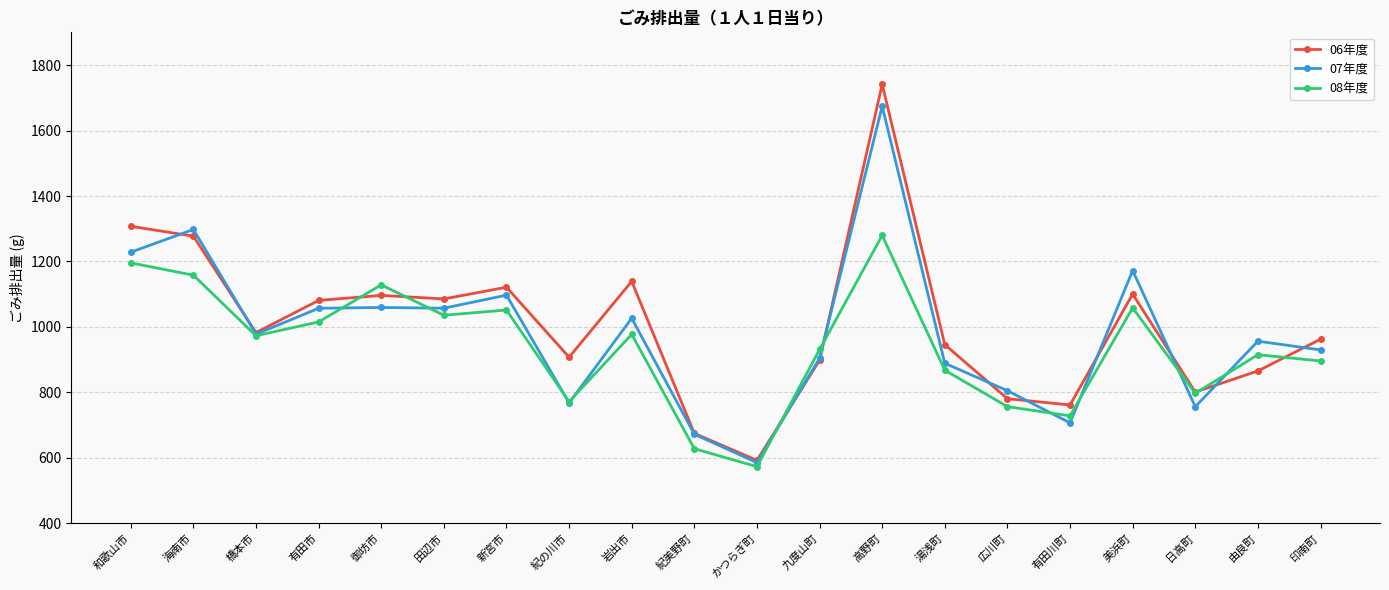

Rank the series at 高野町 from lowest to highest value.

08年度, 07年度, 06年度